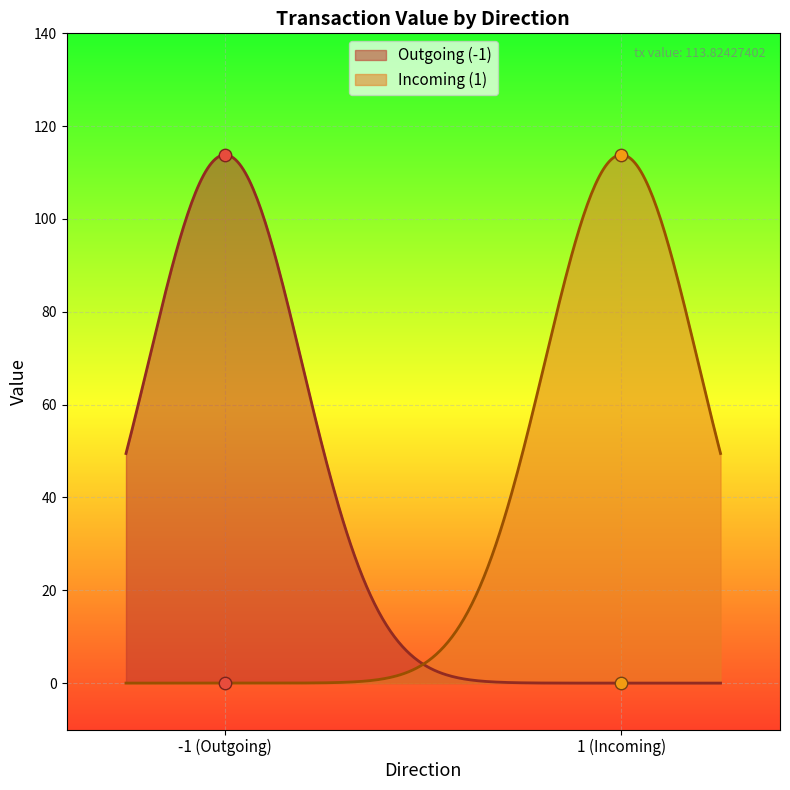

Which series has the largest Y range (max minus min)?

Outgoing (-1)